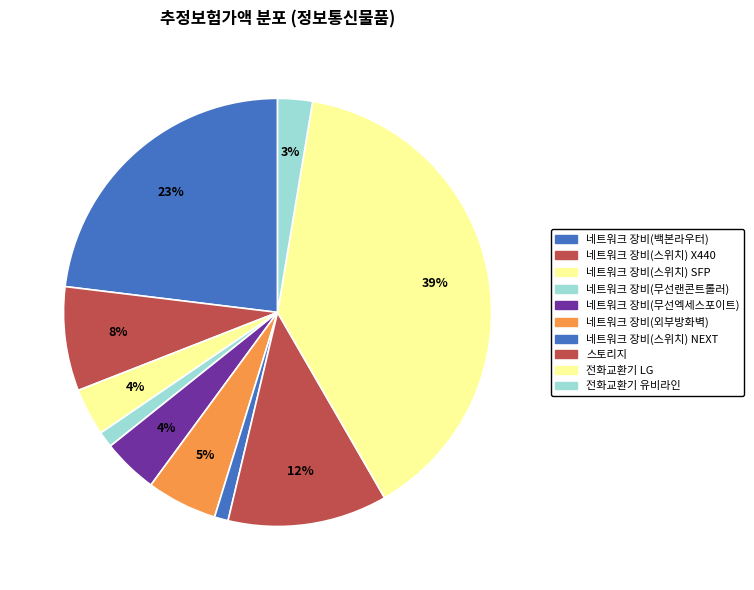

To the nearest percent, what percentage of the pie is 네트워크 장비(스위치) SFP?

4%